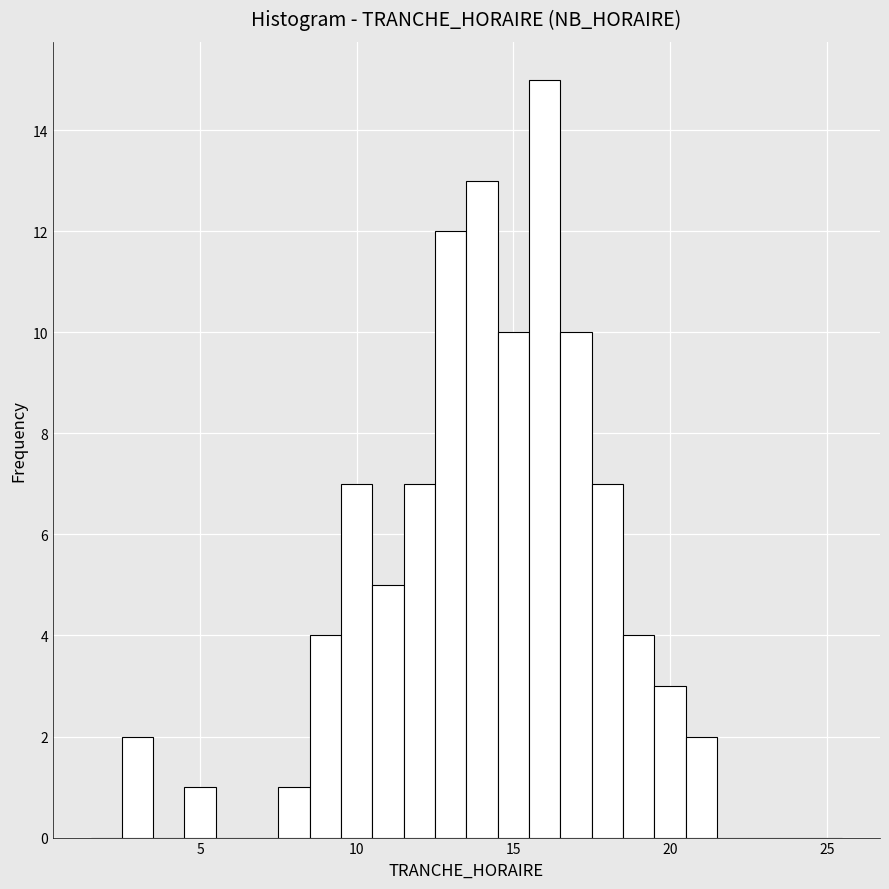

Around what value on the x-axis is the tallest bar? Give the approximate position of its centre, as read against the axis.

16.0